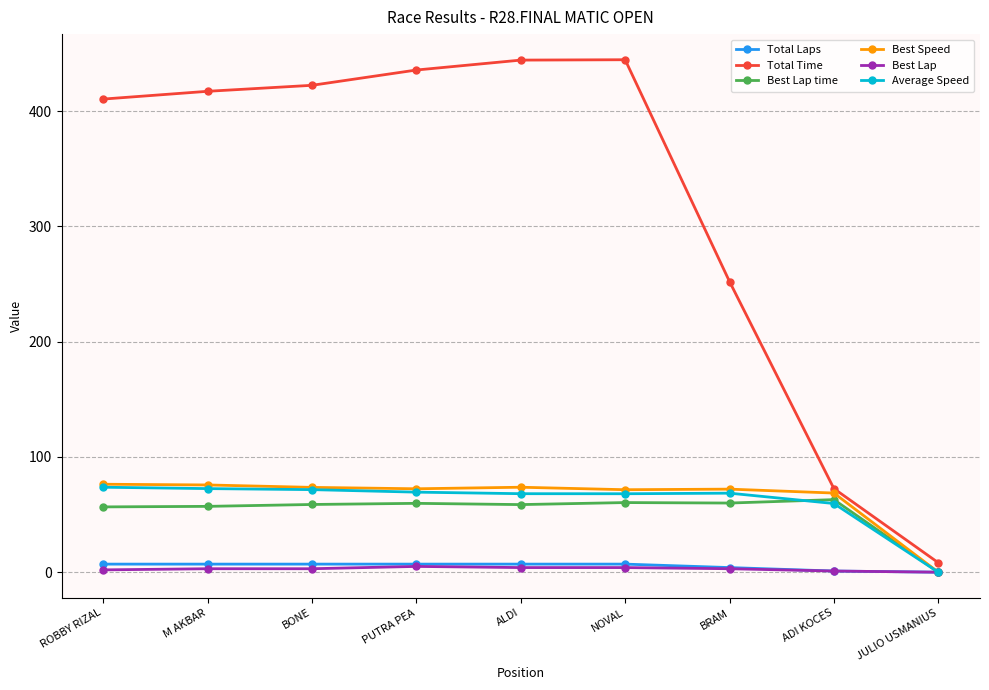

Is the value of Average Speed at NOVAL greater than the value of Best Lap at ALDI?

Yes